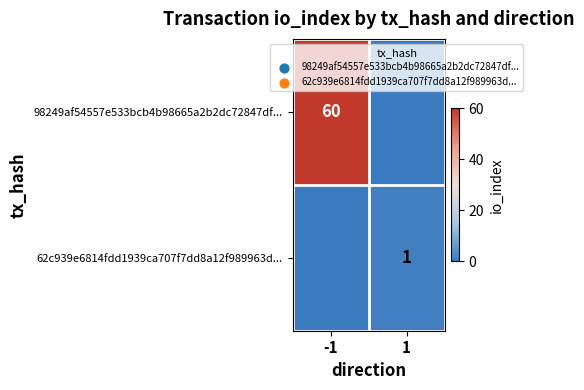

The 98249af54557e533bcb4b98665a2b2dc72847df... series shows 42 at -1. True or false?

False